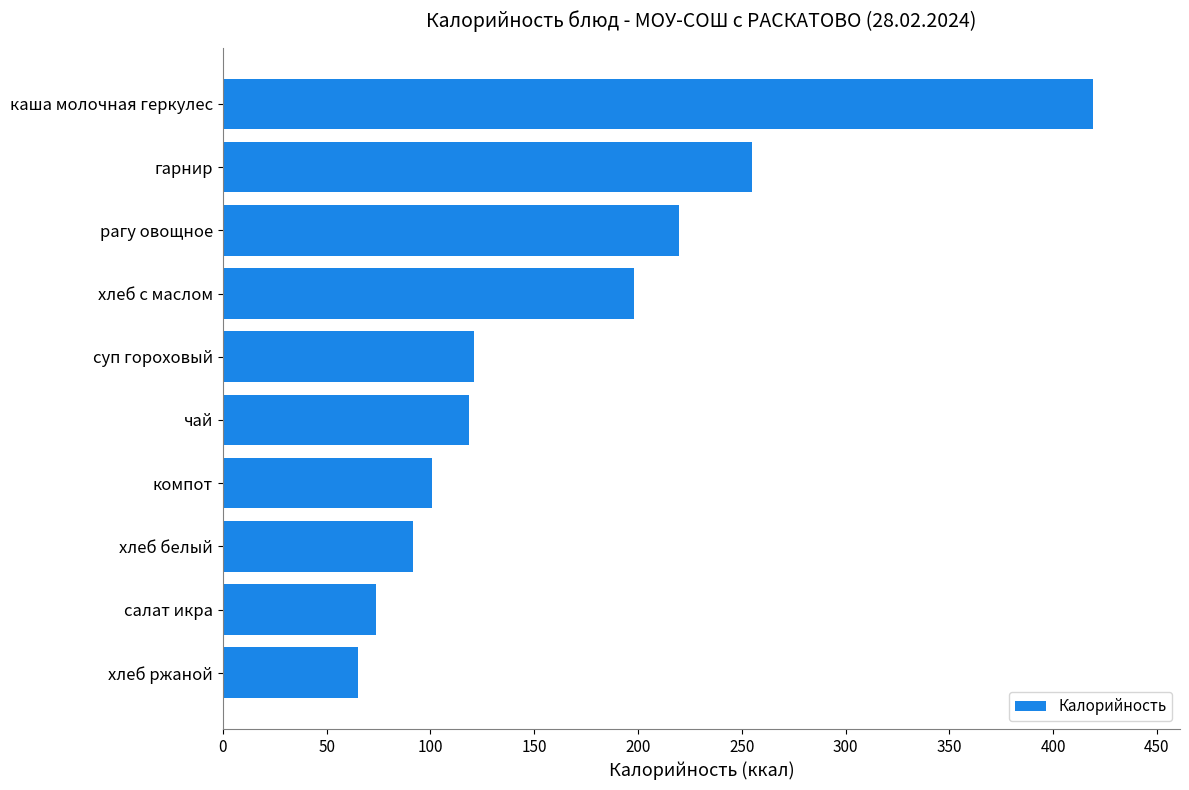

What is the maximum value shown in the chart?

419.2